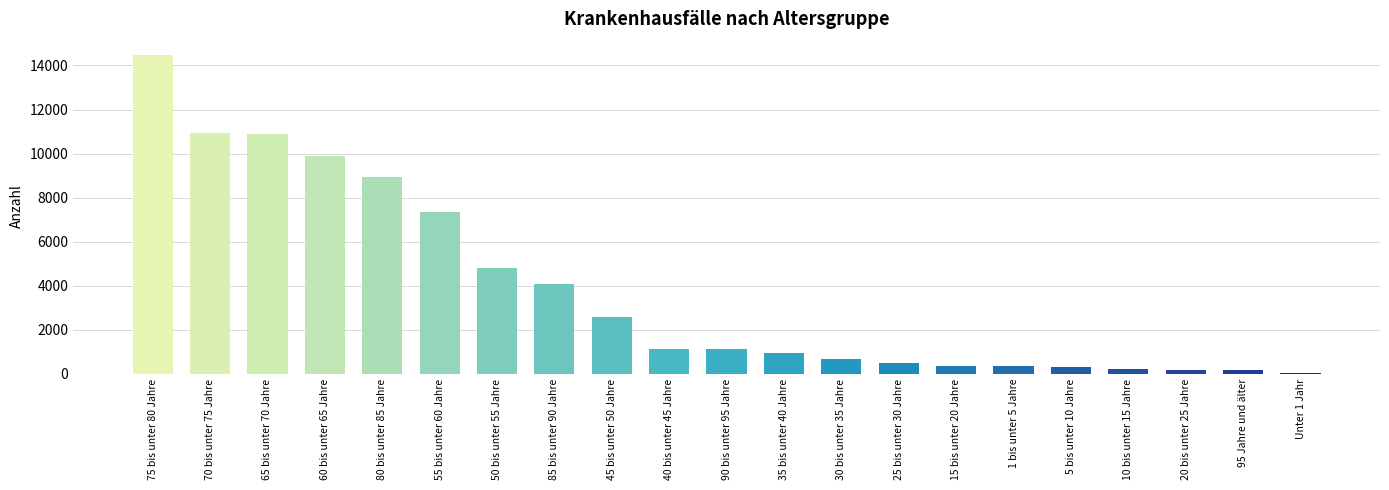

What is the sum of the values at 10 bis unter 15 Jahre and 80 bis unter 85 Jahre?

9150